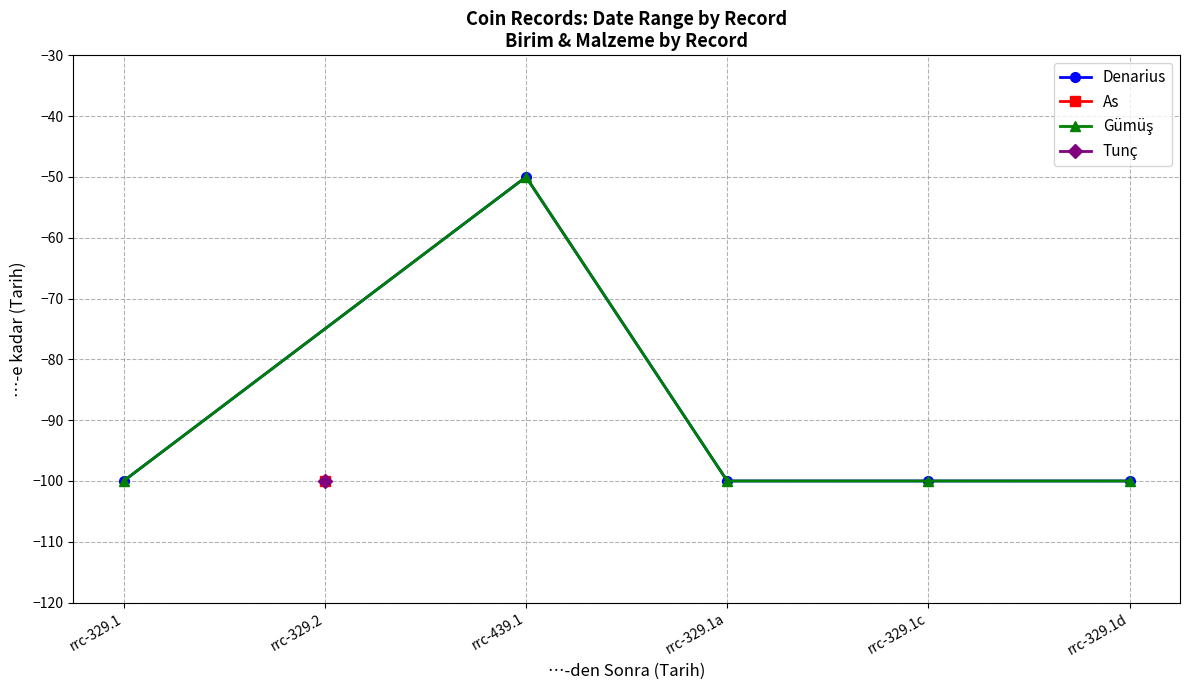

What is the difference between the maximum and minimum values in the Gümüş series?

50